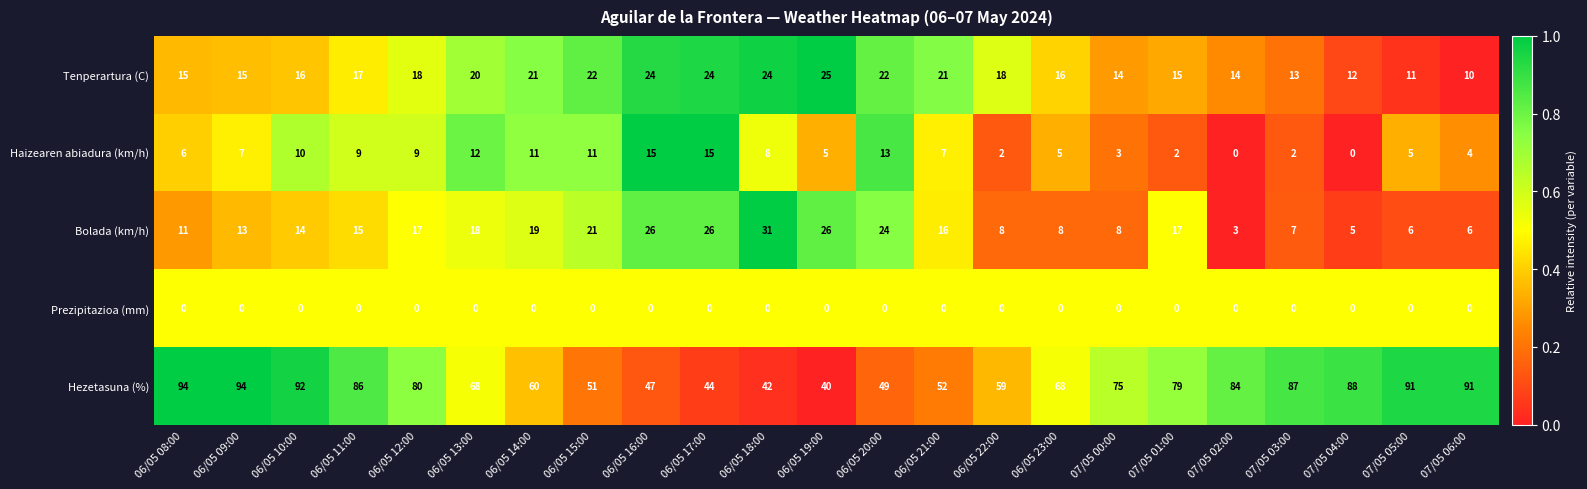

How many distinct data groups are displayed?

5